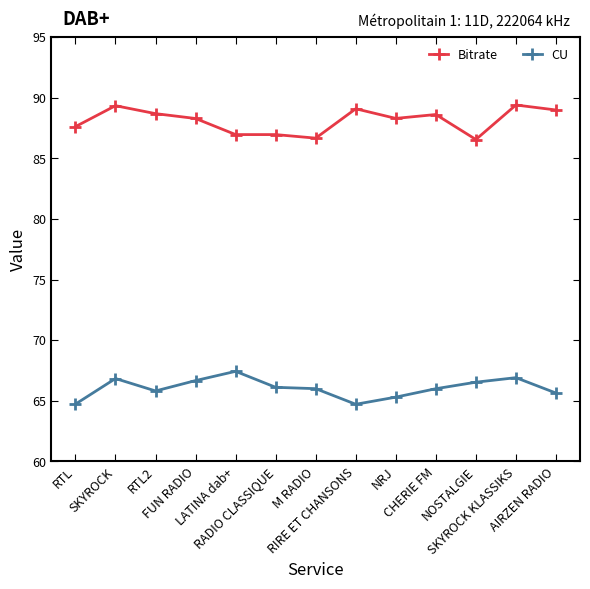

True or false: CU has more than 2 points higher than both neighbors.

True